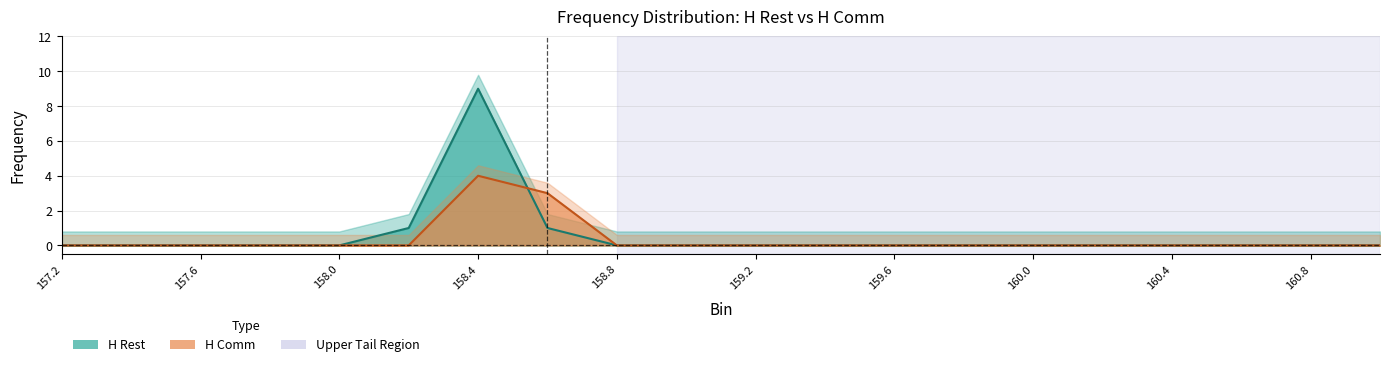

List the labels in order of H Comm value, largest first.

158.4, 158.6, 157.2, 157.4, 157.6, 157.8, 158.0, 158.2, 158.8, 159.0, 159.2, 159.4, 159.6, 159.8, 160.0, 160.2, 160.4, 160.6, 160.8, 161.0